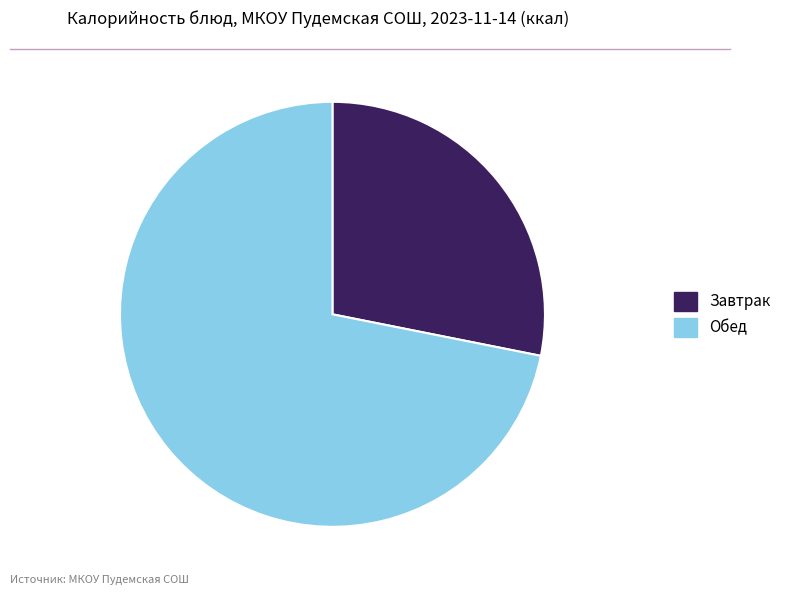

Does any single category account for the majority?

Yes